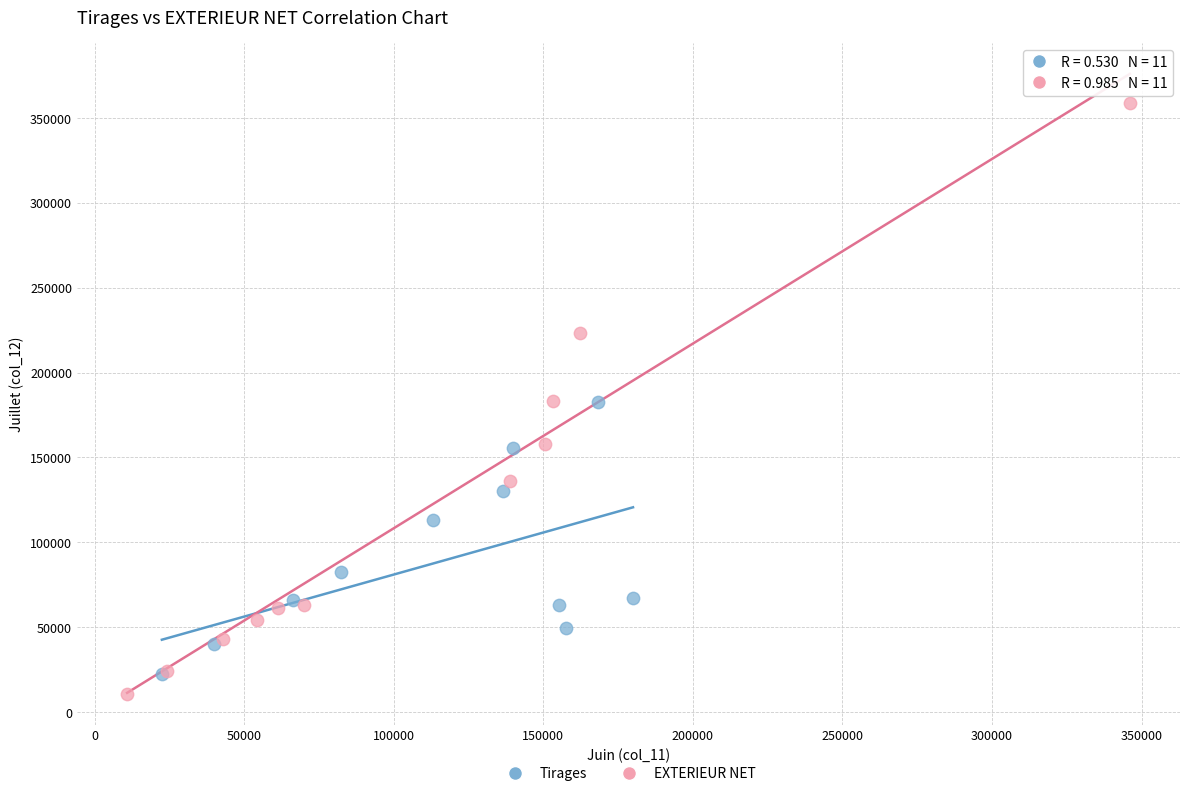

Which series has the largest Y range (max minus min)?

EXTERIEUR NET